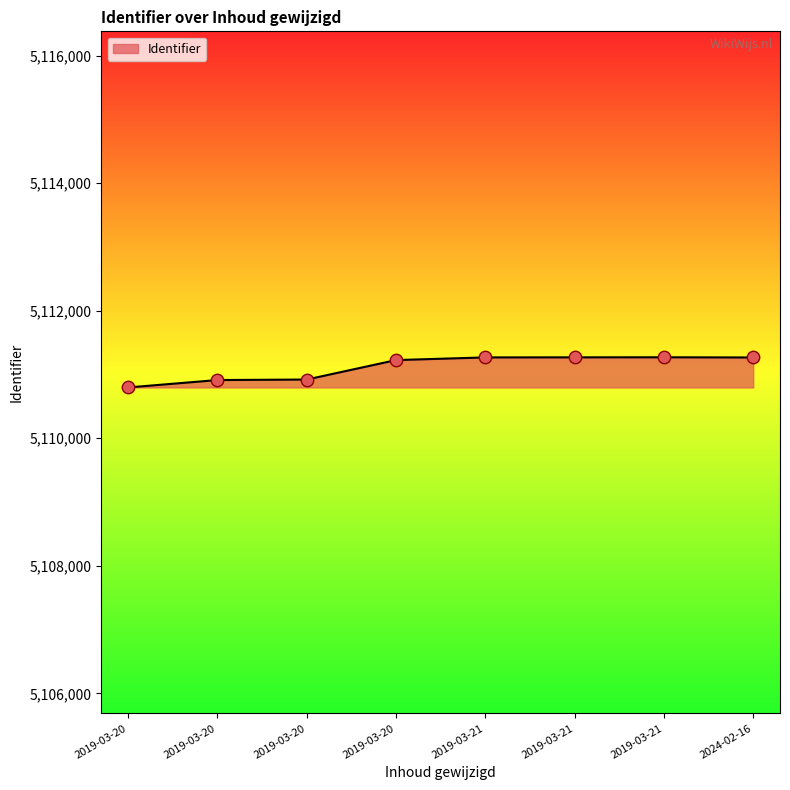

Count the number of data series in this chart.

1